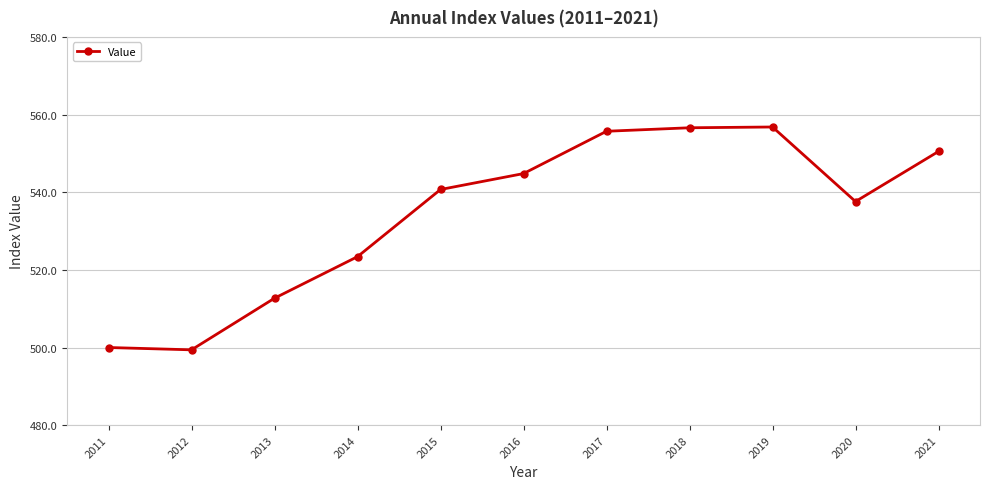

What is the greatest value displayed?

556.8